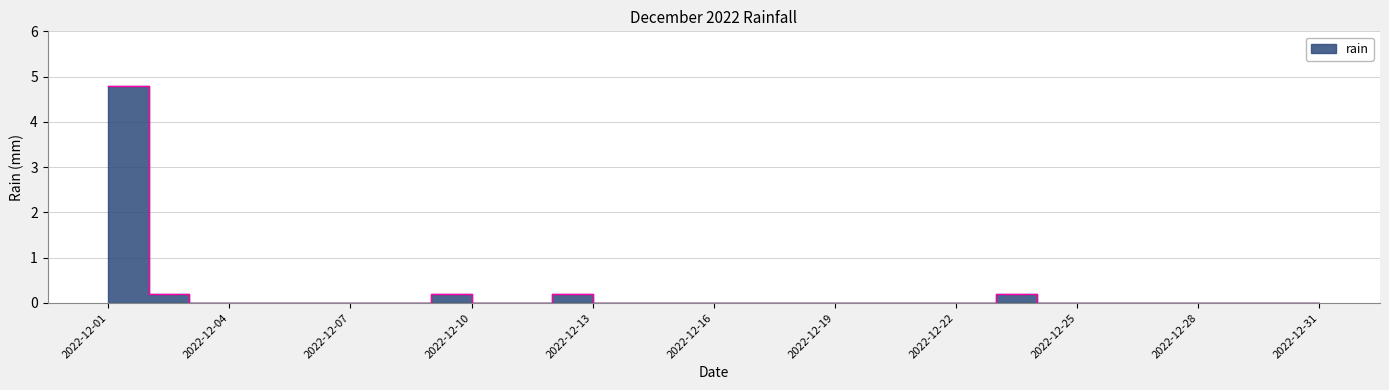

True or false: the data shows 0.0 at 2022-12-09.

False